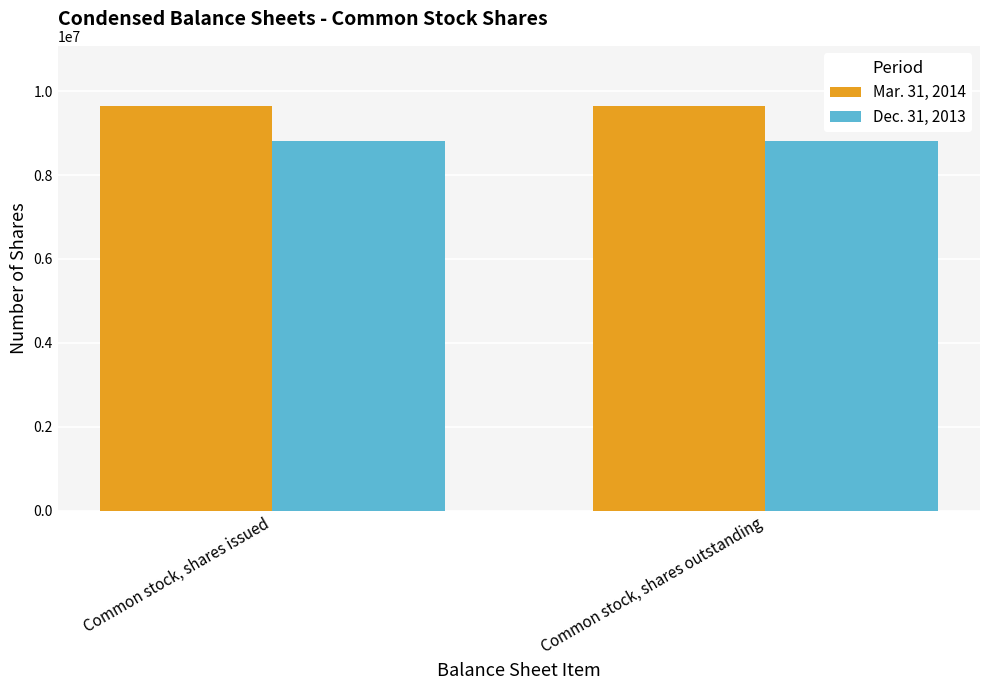

Reading left to right, transcribe all the data shown in this chart.

Mar. 31, 2014: 9631913	9631913
Dec. 31, 2013: 8810674	8810674